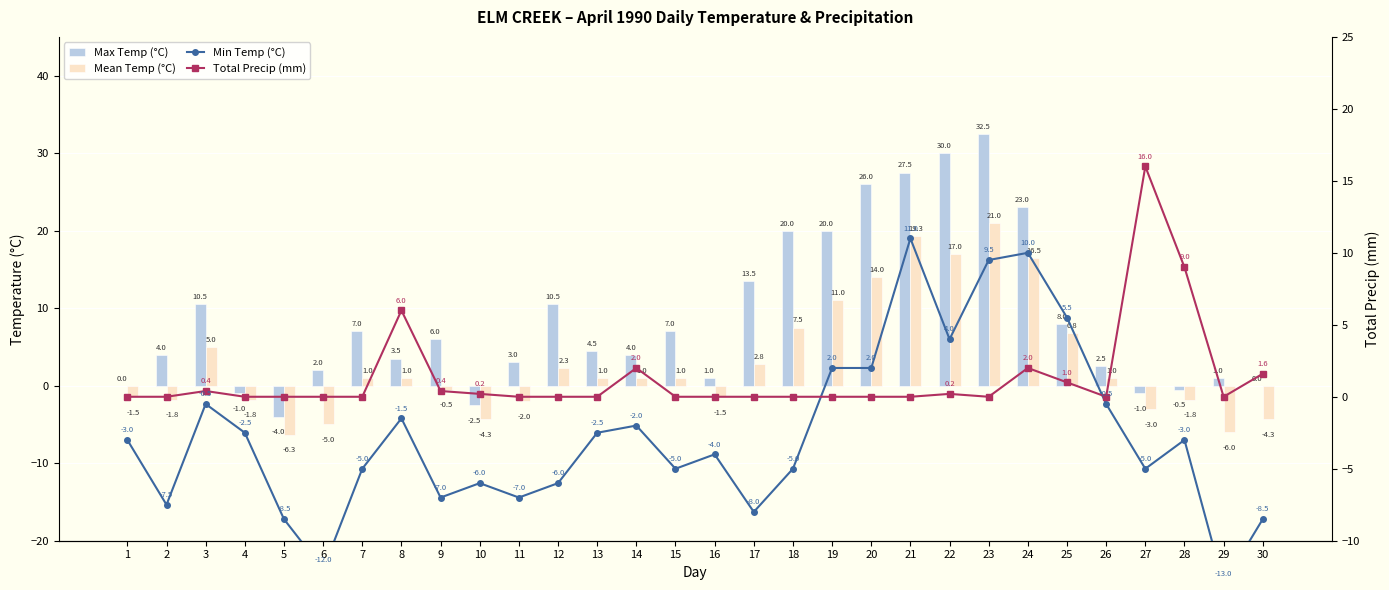

Reading left to right, what are all the values shown in this chart?

Max Temp (°C): 1=0.0	2=4.0	3=10.5	4=-1.0	5=-4.0	6=2.0	7=7.0	8=3.5	9=6.0	10=-2.5	11=3.0	12=10.5	13=4.5	14=4.0	15=7.0	16=1.0	17=13.5	18=20.0	19=20.0	20=26.0	21=27.5	22=30.0	23=32.5	24=23.0	25=8.0	26=2.5	27=-1.0	28=-0.5	29=1.0	30=0.0
Mean Temp (°C): 1=-1.5	2=-1.8	3=5.0	4=-1.8	5=-6.3	6=-5.0	7=1.0	8=1.0	9=-0.5	10=-4.3	11=-2.0	12=2.3	13=1.0	14=1.0	15=1.0	16=-1.5	17=2.8	18=7.5	19=11.0	20=14.0	21=19.3	22=17.0	23=21.0	24=16.5	25=6.8	26=1.0	27=-3.0	28=-1.8	29=-6.0	30=-4.3
Min Temp (°C): 1=-3.0	2=-7.5	3=-0.5	4=-2.5	5=-8.5	6=-12.0	7=-5.0	8=-1.5	9=-7.0	10=-6.0	11=-7.0	12=-6.0	13=-2.5	14=-2.0	15=-5.0	16=-4.0	17=-8.0	18=-5.0	19=2.0	20=2.0	21=11.0	22=4.0	23=9.5	24=10.0	25=5.5	26=-0.5	27=-5.0	28=-3.0	29=-13.0	30=-8.5
Total Precip (mm): 1=0.0	2=0.0	3=0.4	4=0.0	5=0.0	6=0.0	7=0.0	8=6.0	9=0.4	10=0.2	11=0.0	12=0.0	13=0.0	14=2.0	15=0.0	16=0.0	17=0.0	18=0.0	19=0.0	20=0.0	21=0.0	22=0.2	23=0.0	24=2.0	25=1.0	26=0.0	27=16.0	28=9.0	29=0.0	30=1.6